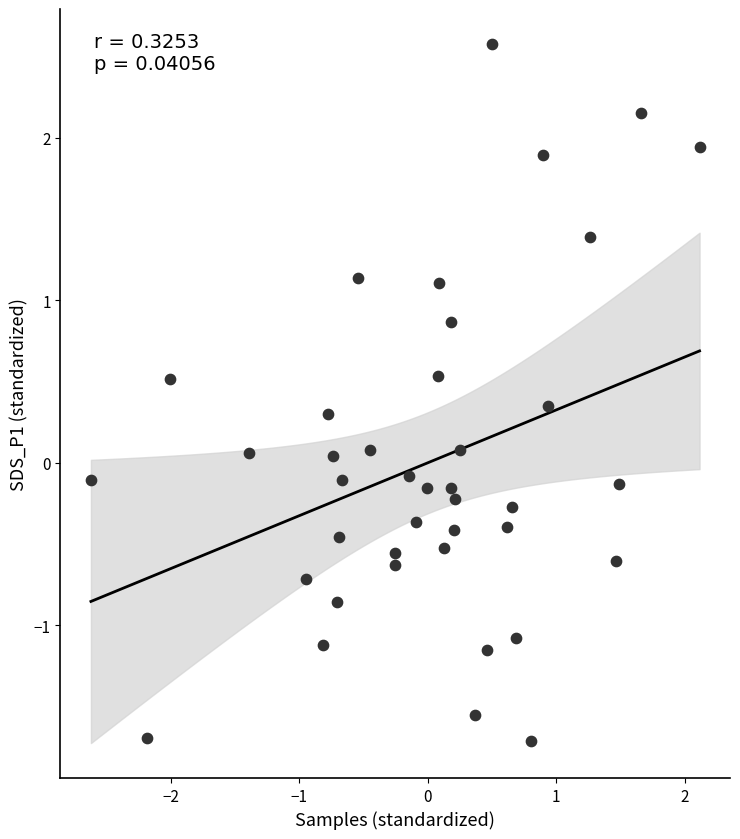

What is the range of Y values (max minus min)?

4.3